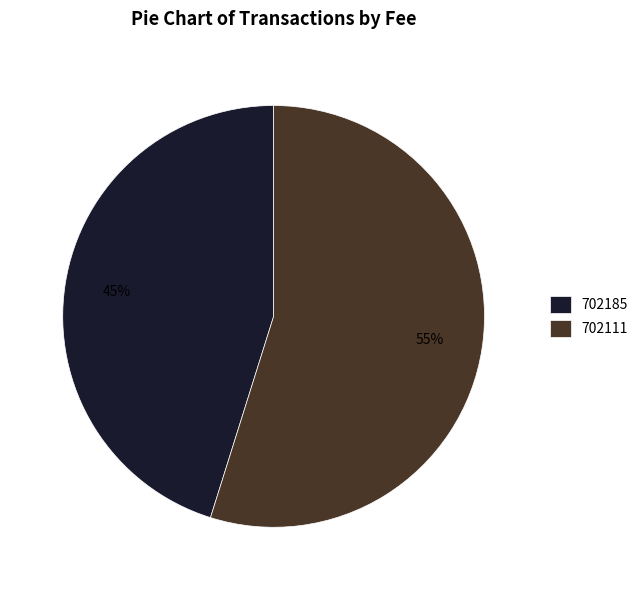

How many segments does this pie chart have?

2